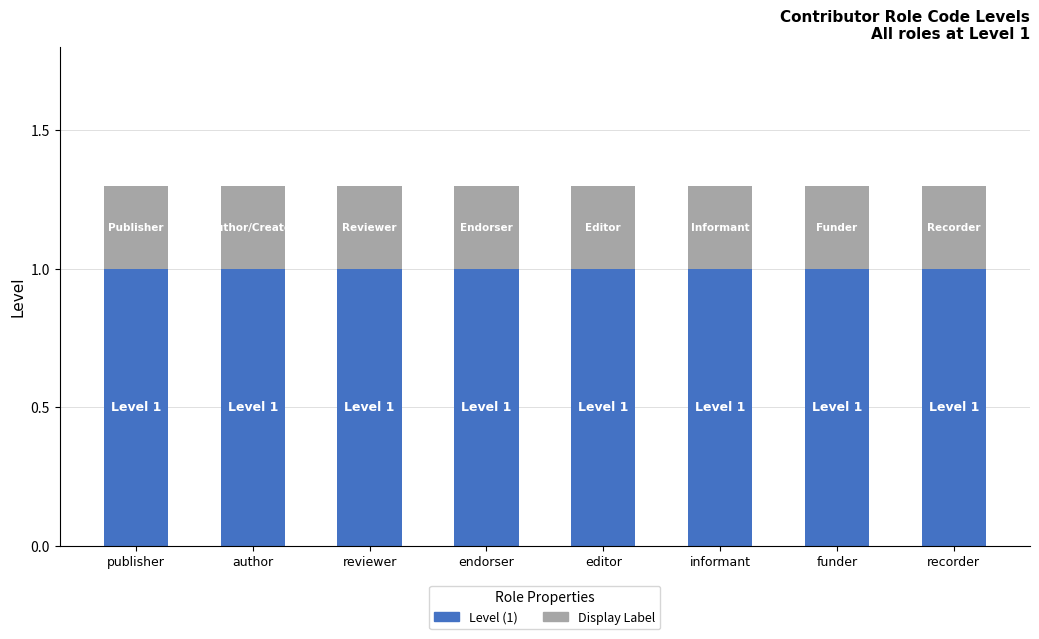

How many series are shown in this chart?

2